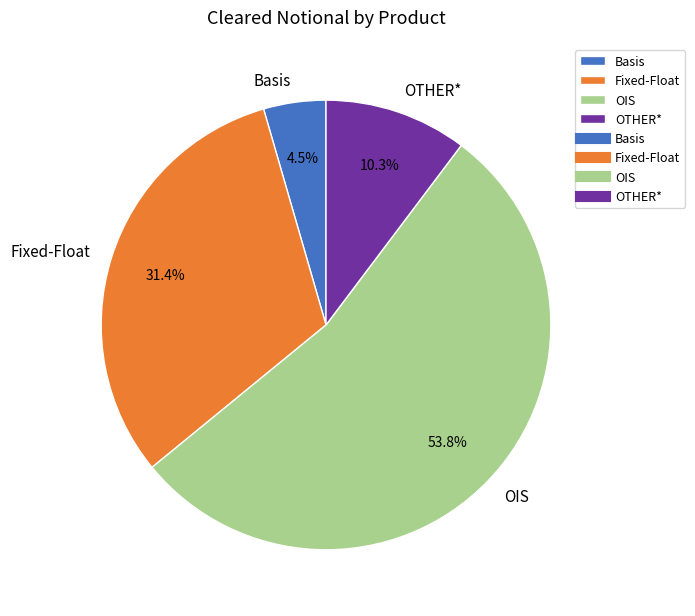

Does OIS represent more than half of the total?

Yes